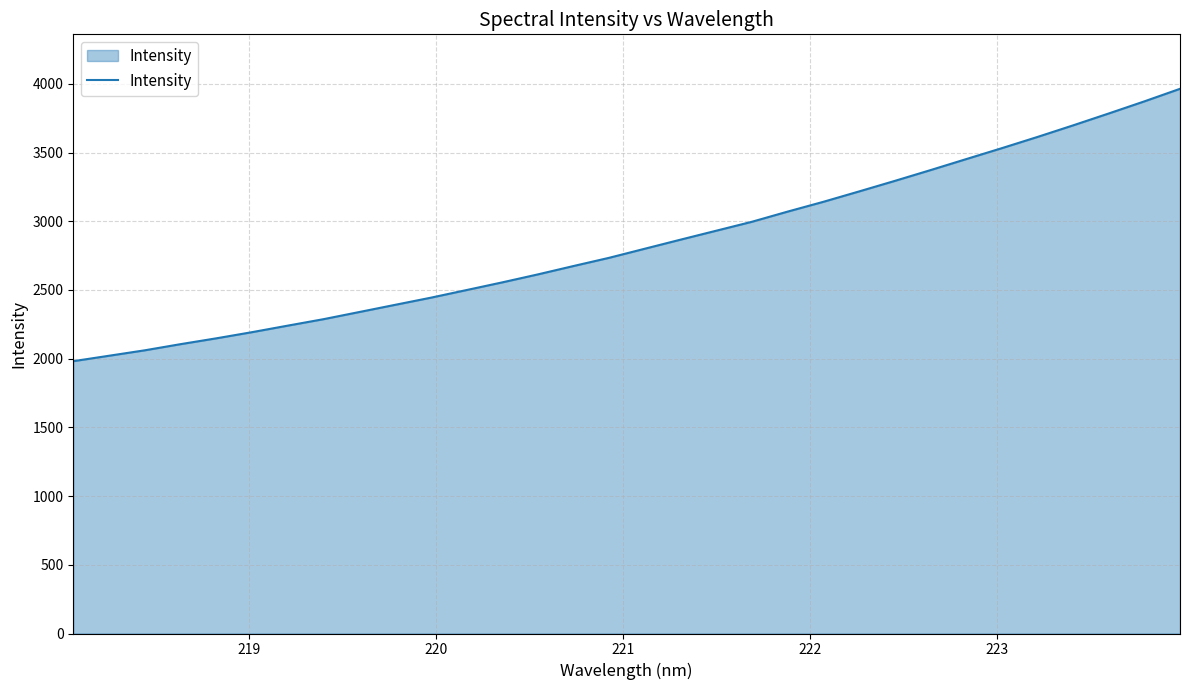

What is the greatest value displayed?

3964.2